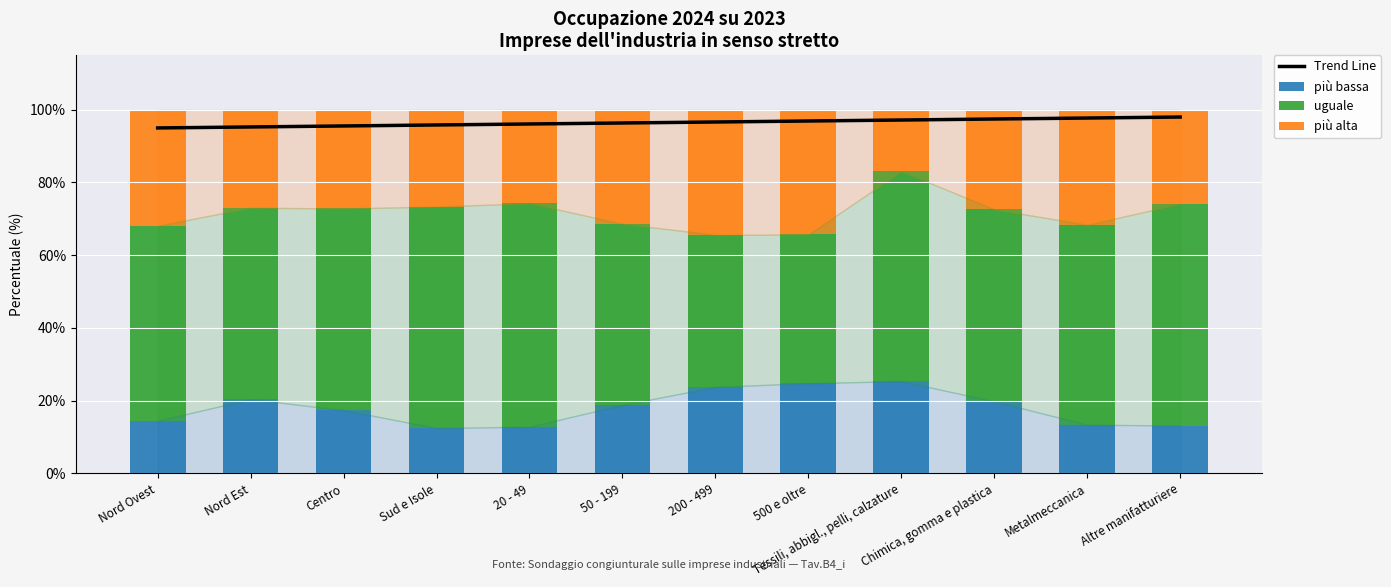

What is the approximate value of più alta at Tessili, abbigl., pelli, calzature?

16.9